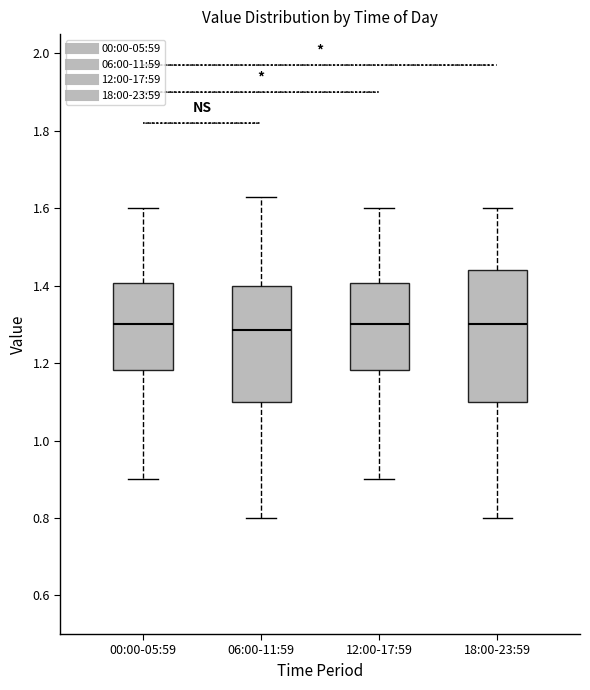

Reading left to right, read every box against the y-axis: the position of its median line, the range the box covers, and the ends of its whiskers. The values are not printed on the chart, so give them approximately, as read against the axis.

00:00-05:59: median 1.30, box 1.18 to 1.40, whiskers 0.90 to 1.60
06:00-11:59: median 1.28, box 1.10 to 1.40, whiskers 0.80 to 1.64
12:00-17:59: median 1.30, box 1.18 to 1.40, whiskers 0.90 to 1.60
18:00-23:59: median 1.30, box 1.10 to 1.44, whiskers 0.80 to 1.60